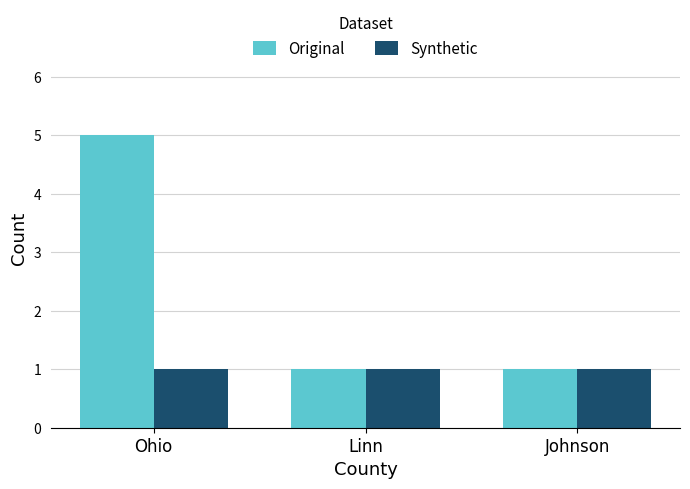

What is the approximate value of Synthetic at Johnson?

1